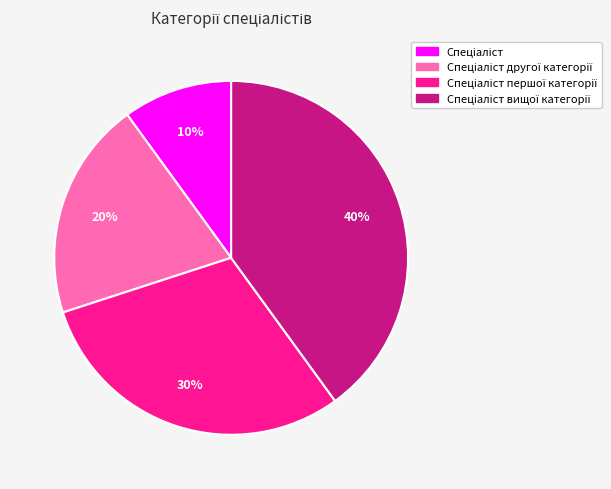

To the nearest percent, what is the average slice percentage?

25%